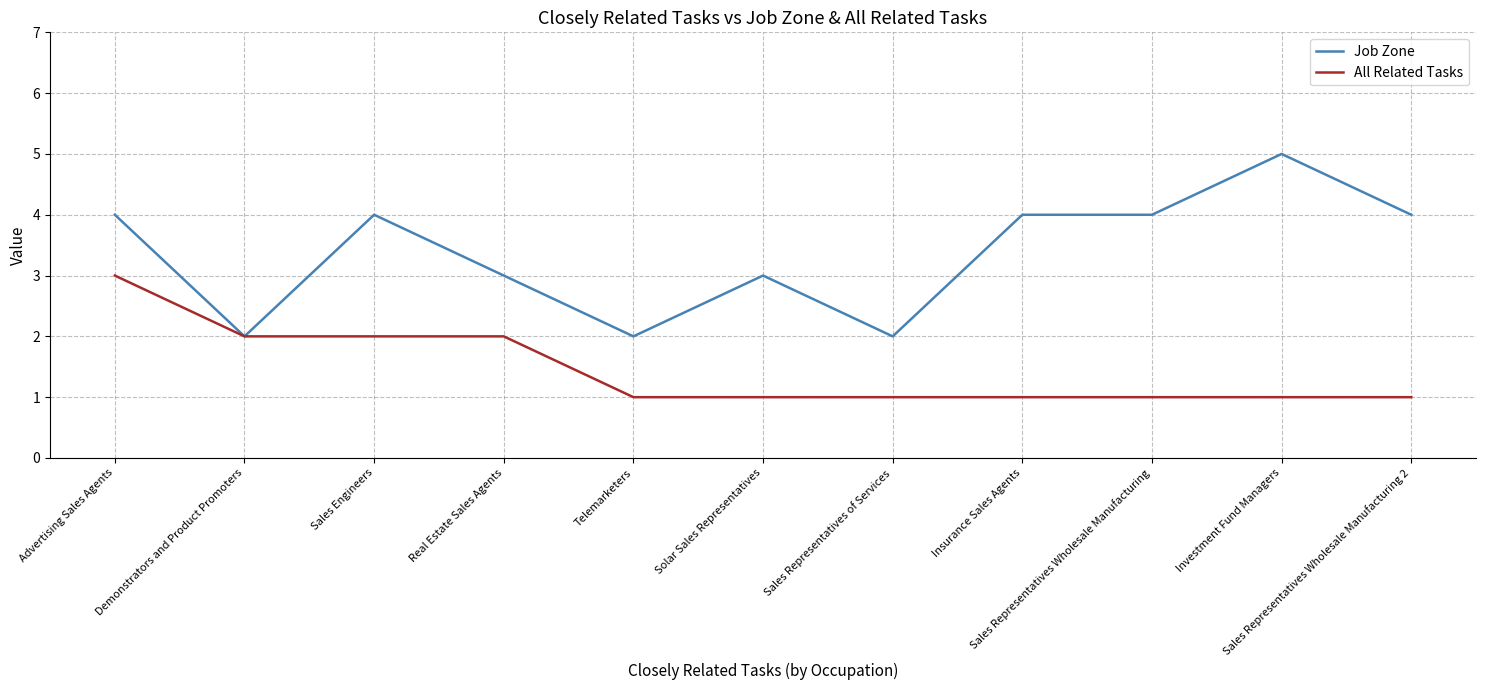

What is the difference between the maximum and minimum values in the All Related Tasks series?

2